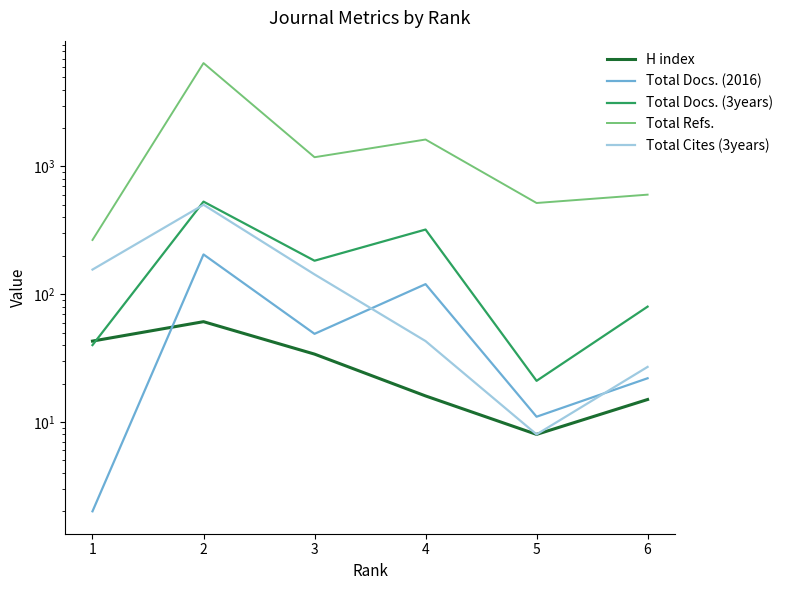

Which series has the largest total across all categories?

Total Refs.